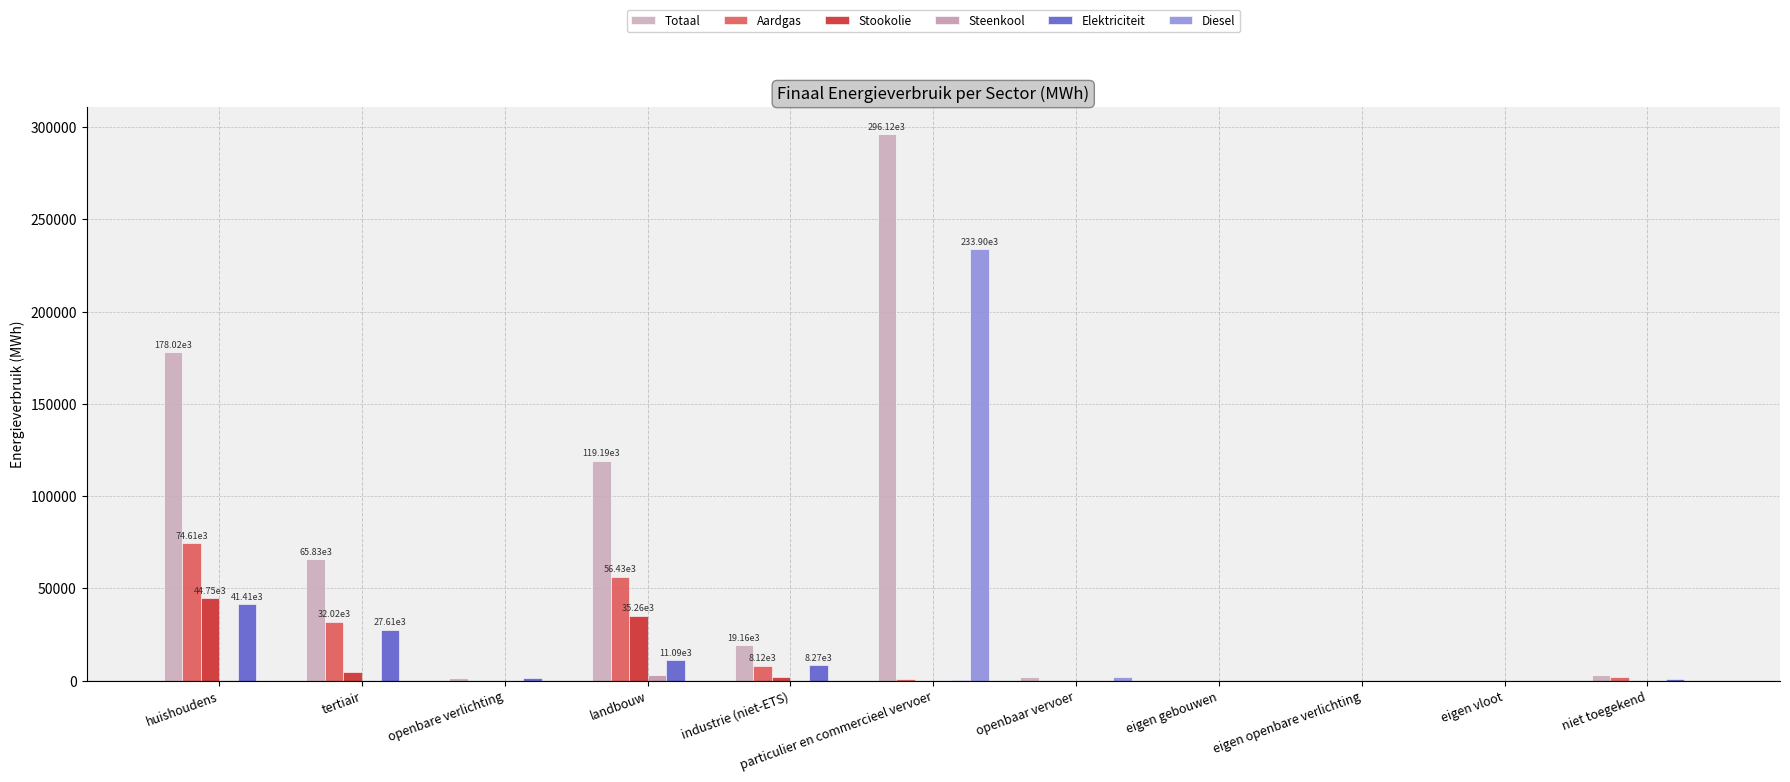

How many distinct data groups are displayed?

6